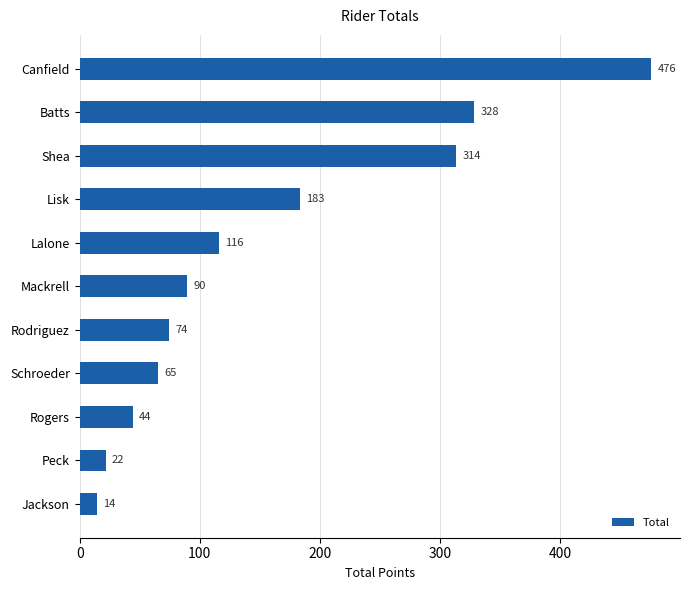

At which label is the value closest to 245?

Lisk